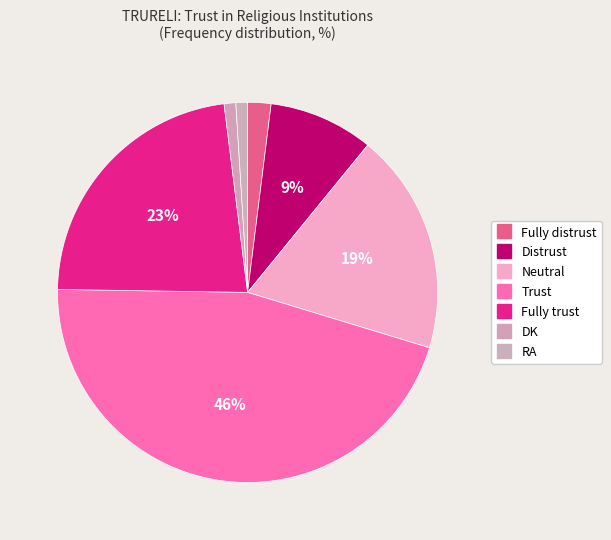

Rank the categories by value from highest to lowest.

Trust, Fully trust, Neutral, Distrust, Fully distrust, DK, RA